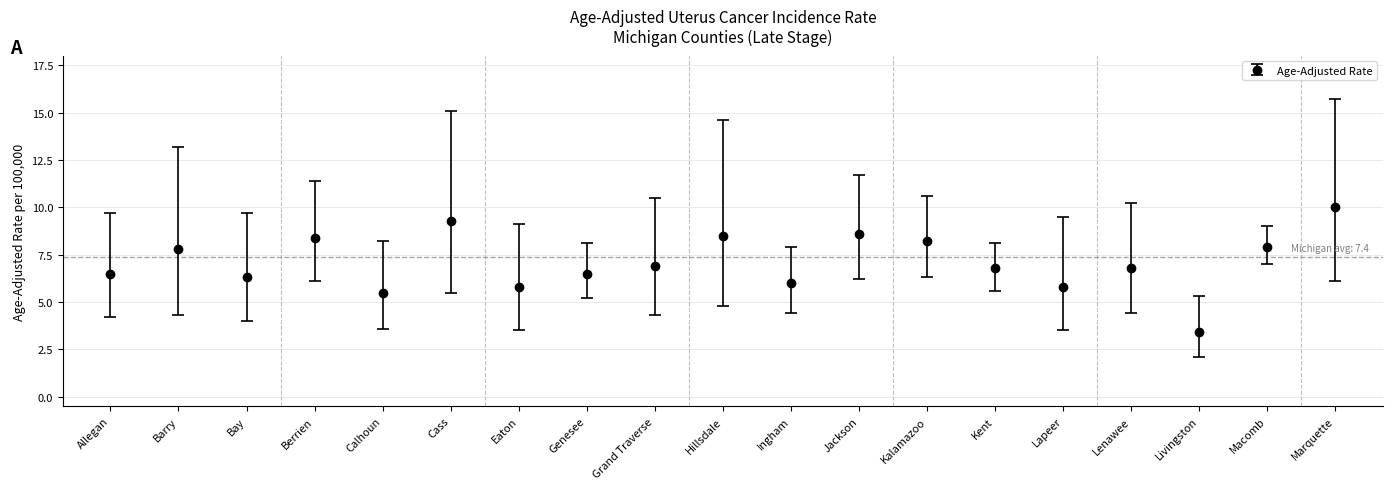

What is the change in value from Ingham to Kent?

+0.8